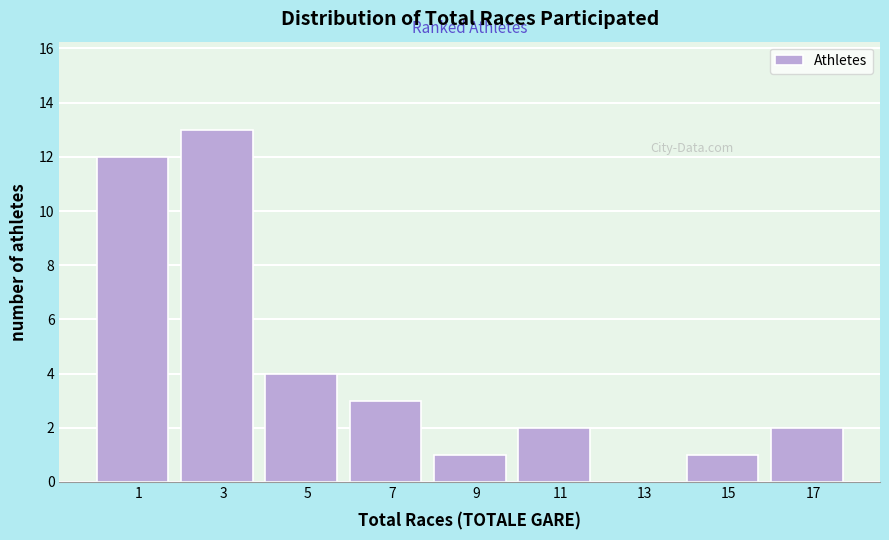

Reading right to left, extract all data points from this chart.

17=2	15=1	13=0	11=2	9=1	7=3	5=4	3=13	1=12